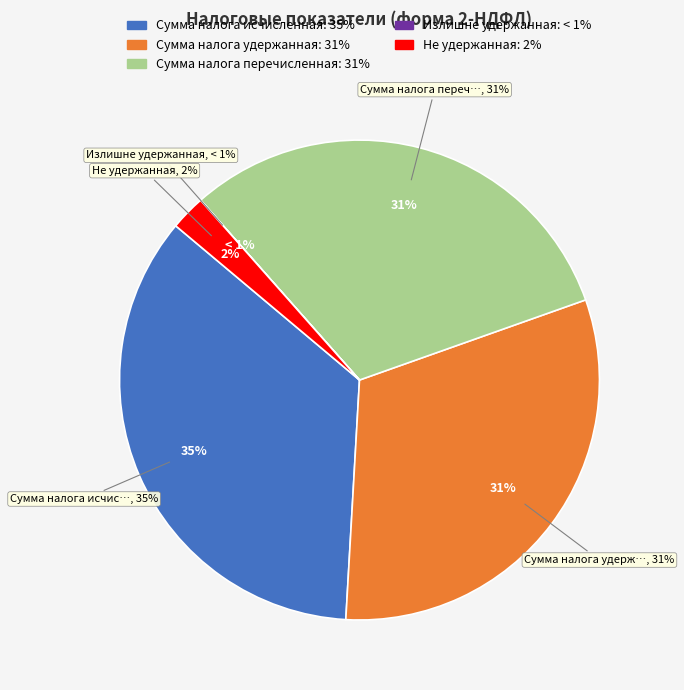

Which category has the biggest portion of the pie?

Сумма налога исчисленная